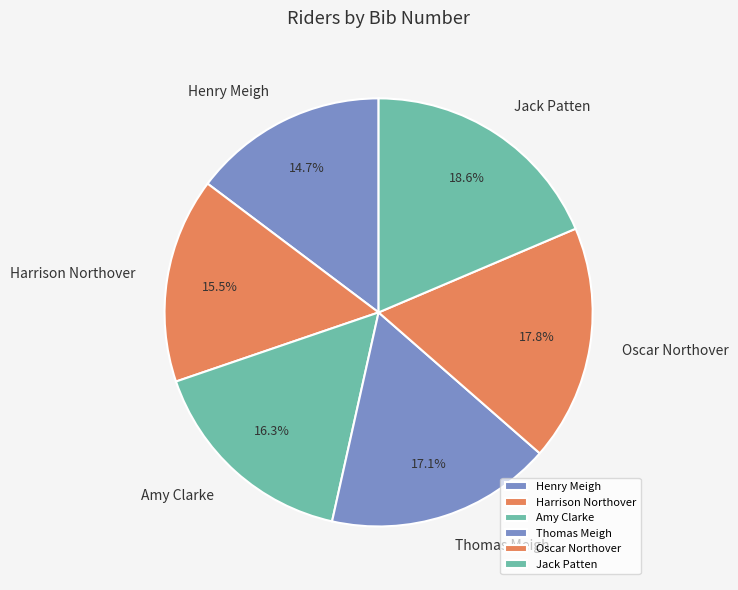

How many slices are in this pie chart?

6